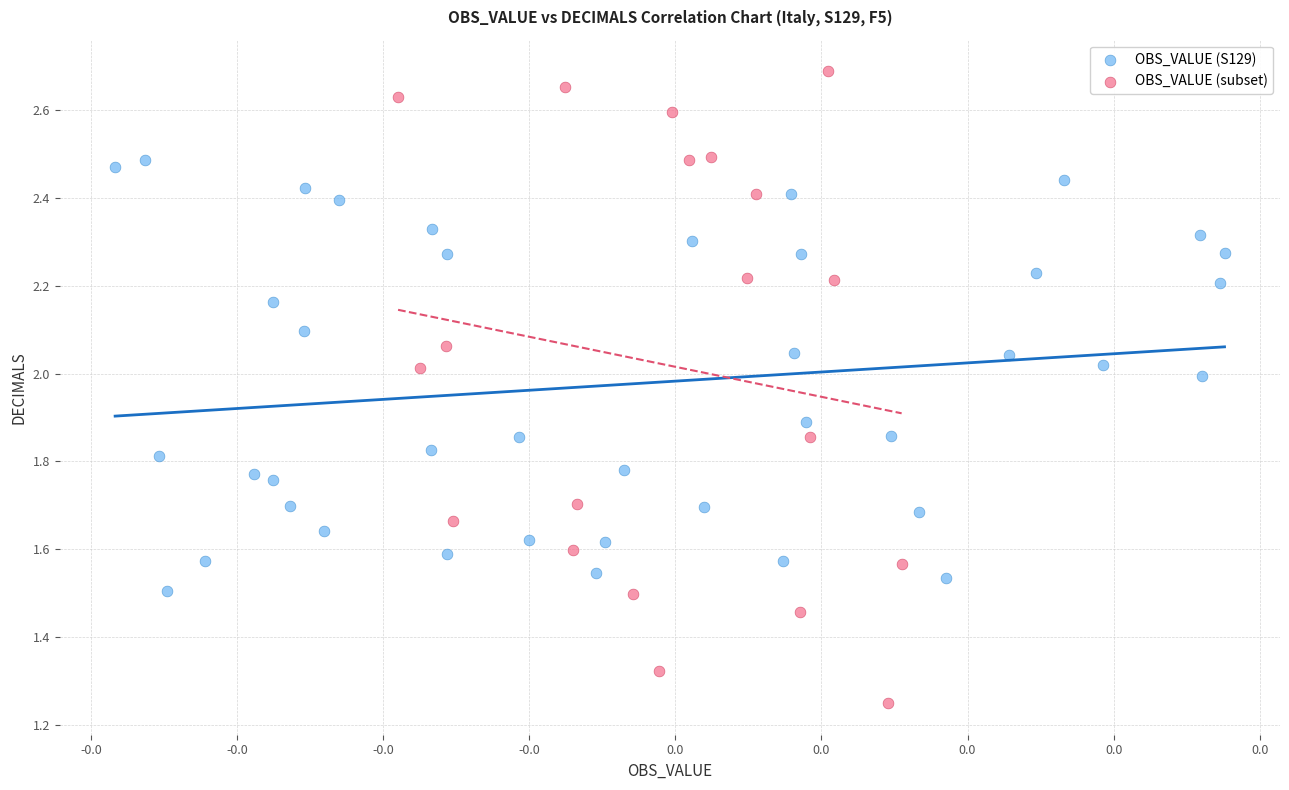

Which series has the widest spread of Y values?

OBS_VALUE (subset)